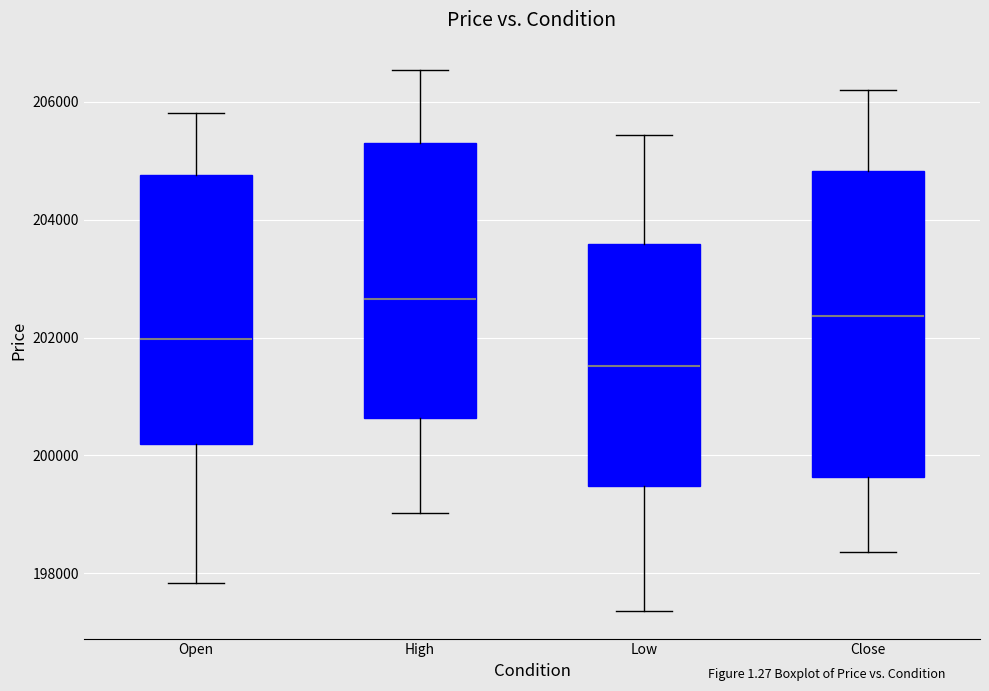

Where is the upper edge of the box for Low on the y-axis? The values are not printed on the chart, so give them approximately, as read against the axis.

203600